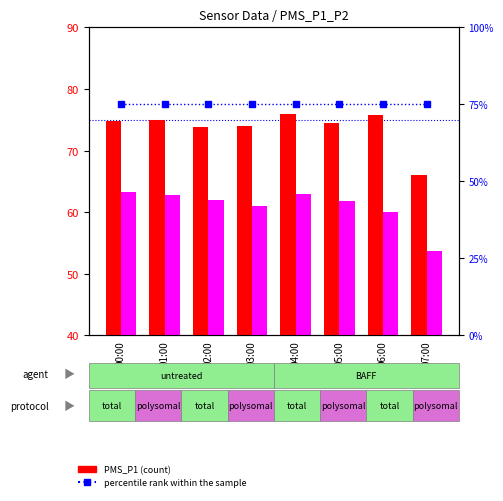

What is the total value across all series at 07:00?

194.8